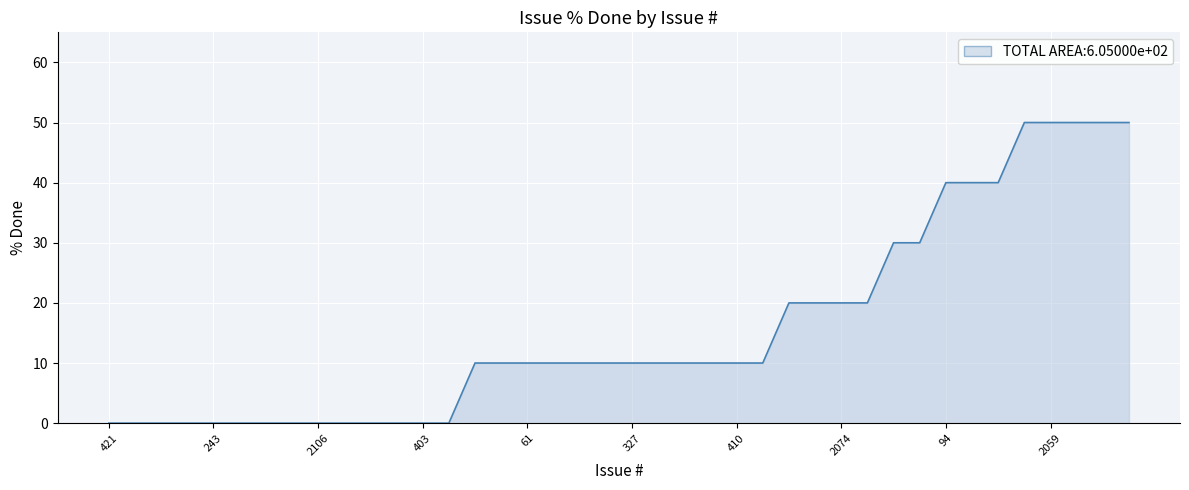

How many data points are less than 10?

14